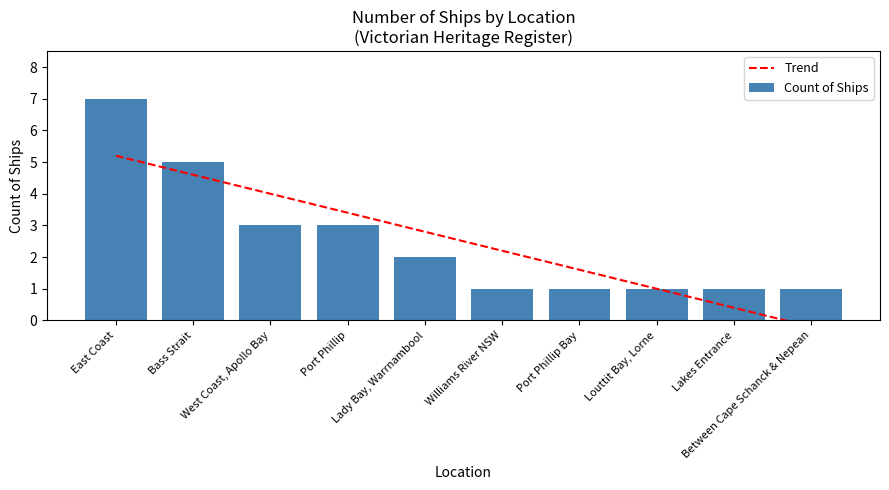

Which series has the largest total across all categories?

Count of Ships